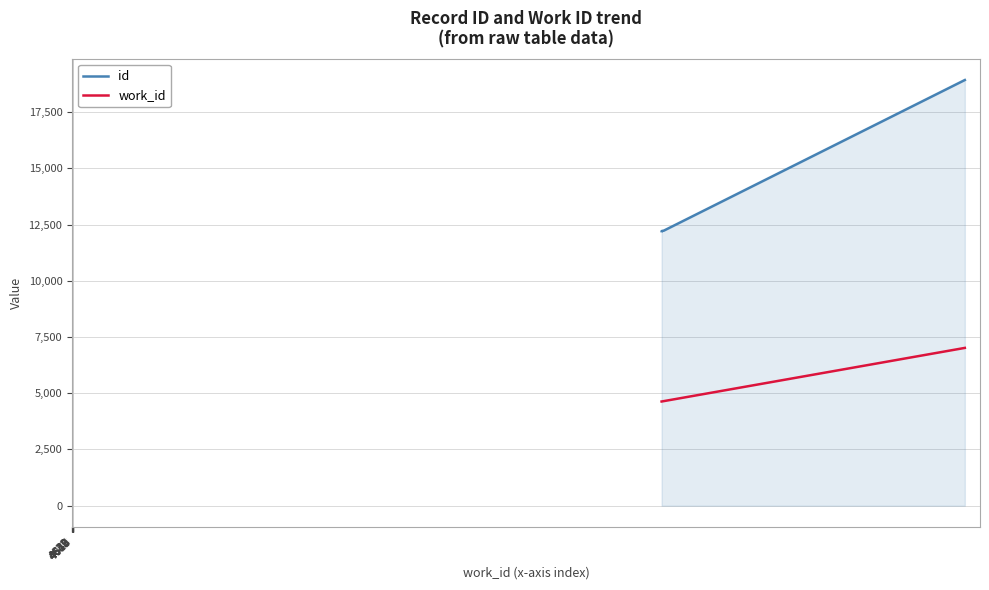

How many lines are shown in the chart?

2